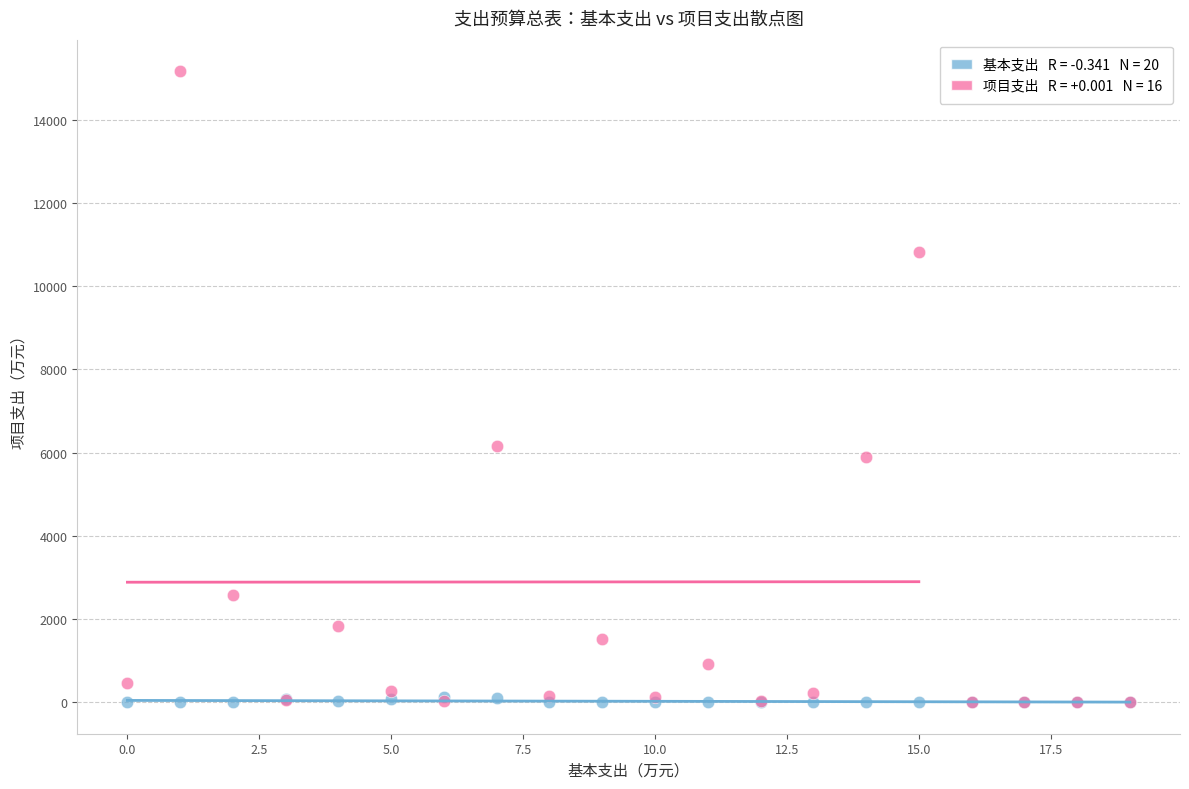

Across all series, what Y value is closest to 7582?

6168.0